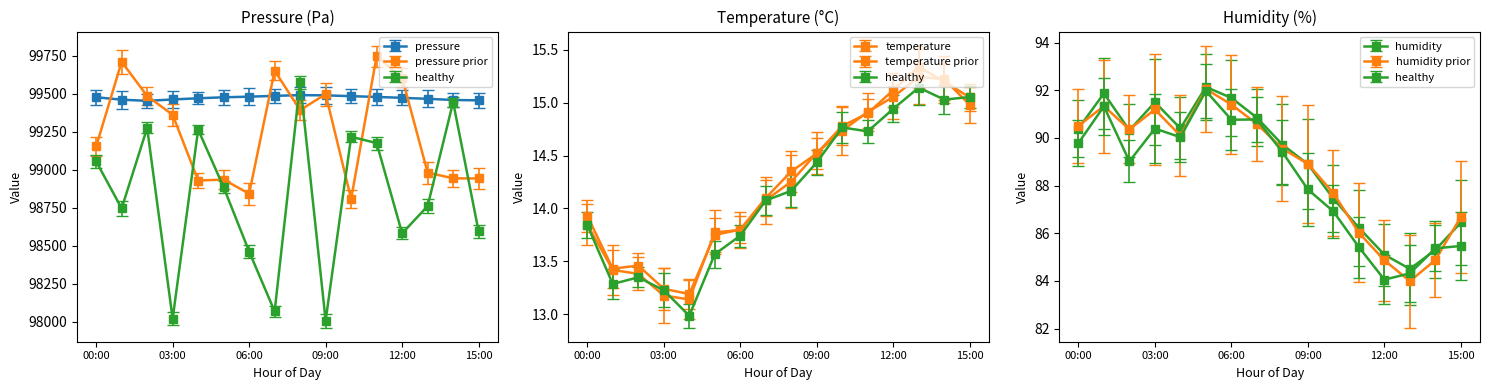

What is the value of the temperature point at the 4th from the left?

13.2